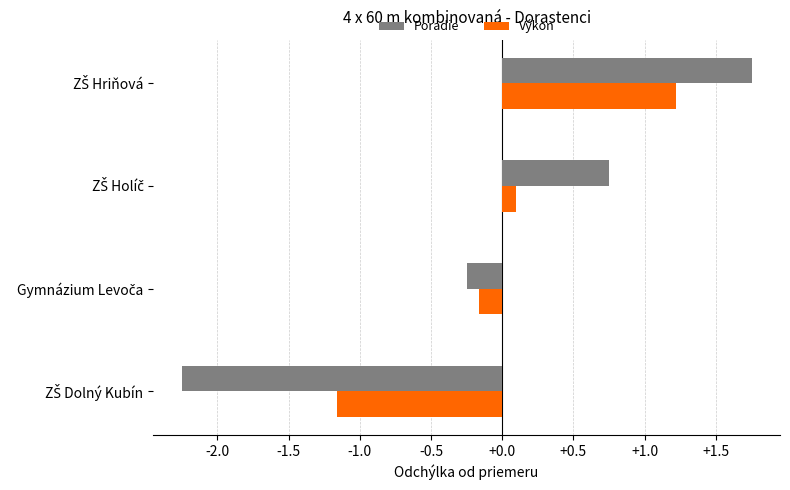

Which series has the largest range (max minus min)?

Poradie